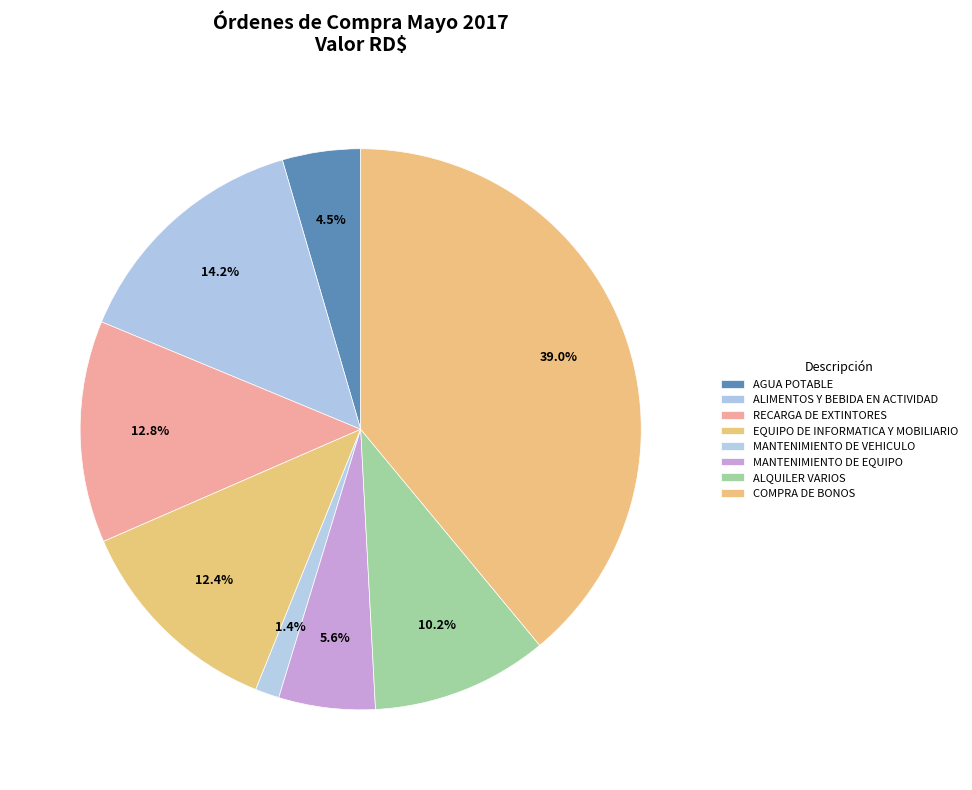

Between ALQUILER VARIOS and RECARGA DE EXTINTORES, which is larger?

RECARGA DE EXTINTORES